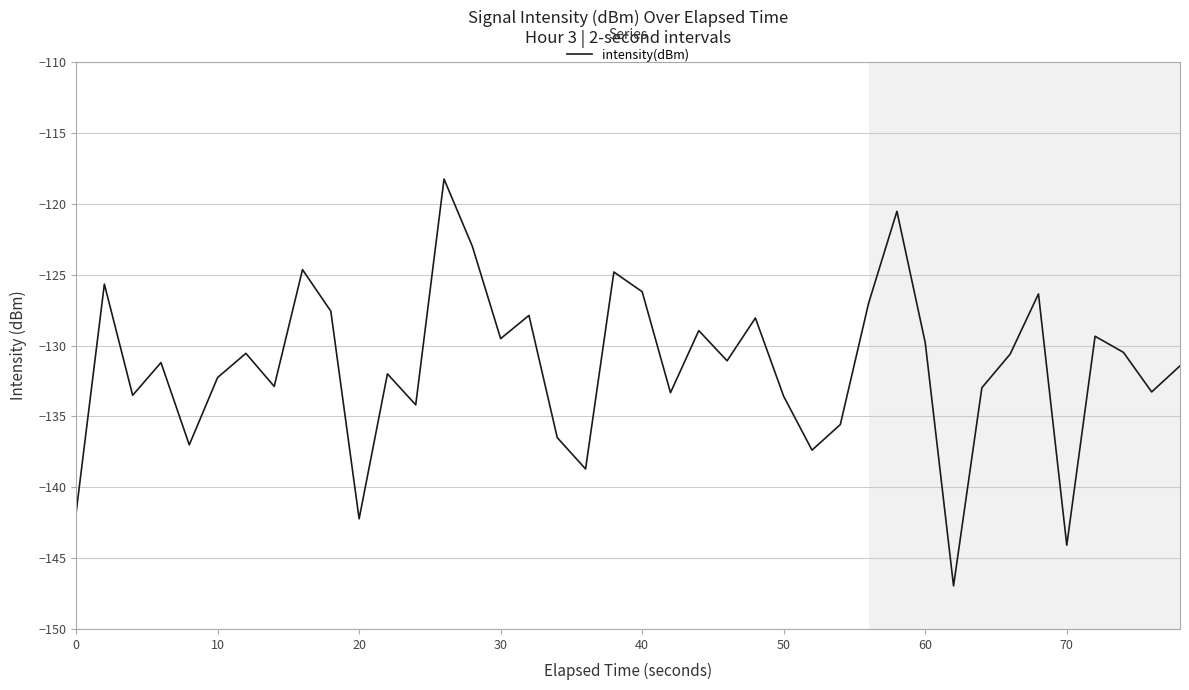

What is the greatest value displayed?

-118.2